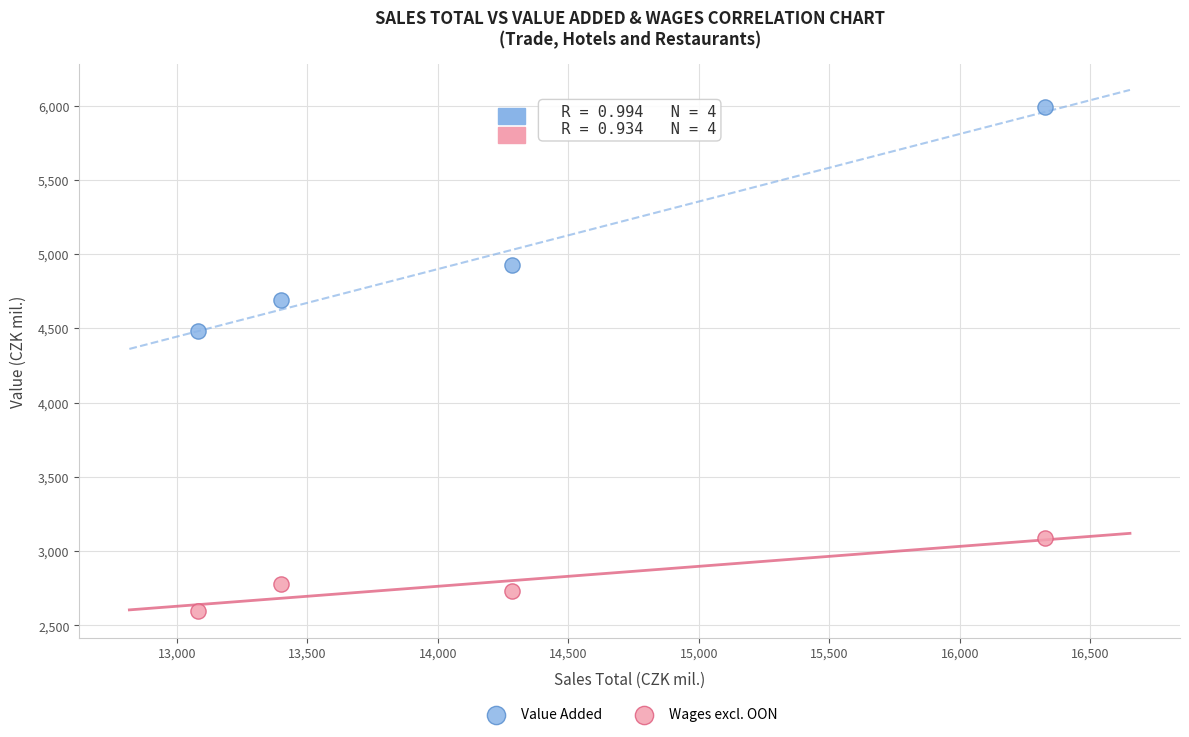

Which series has the widest spread of Y values?

Value Added